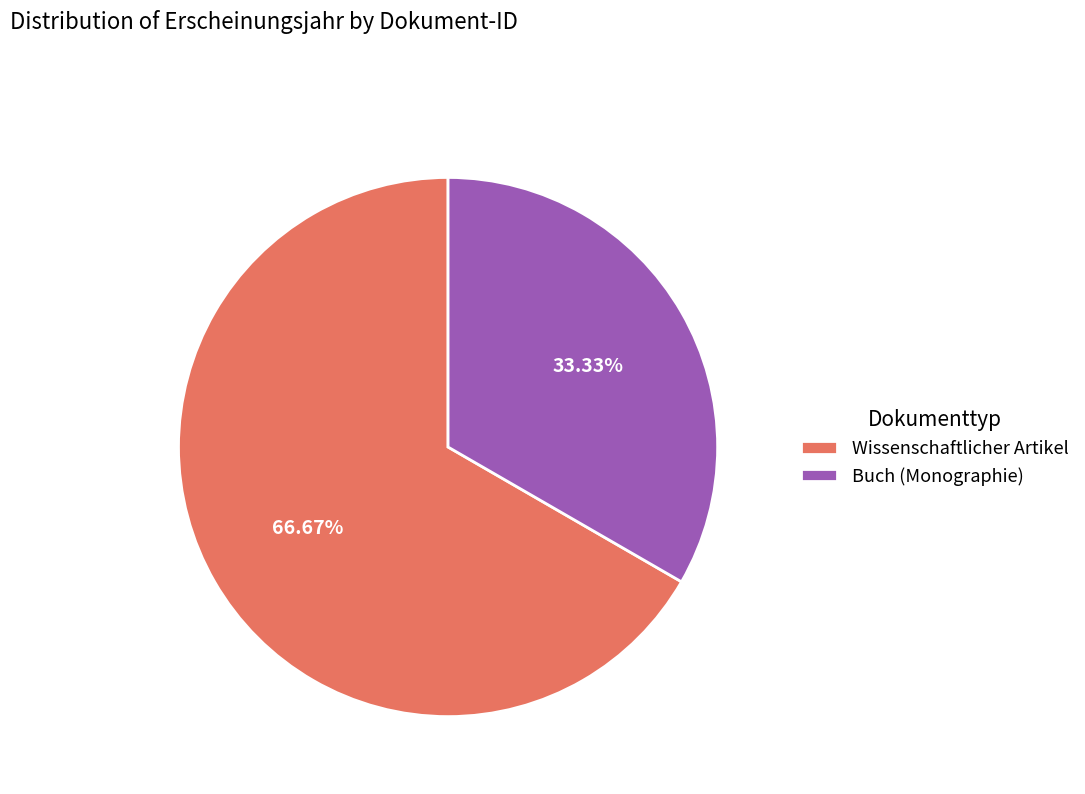

Between Wissenschaftlicher Artikel and Buch (Monographie), which is larger?

Wissenschaftlicher Artikel